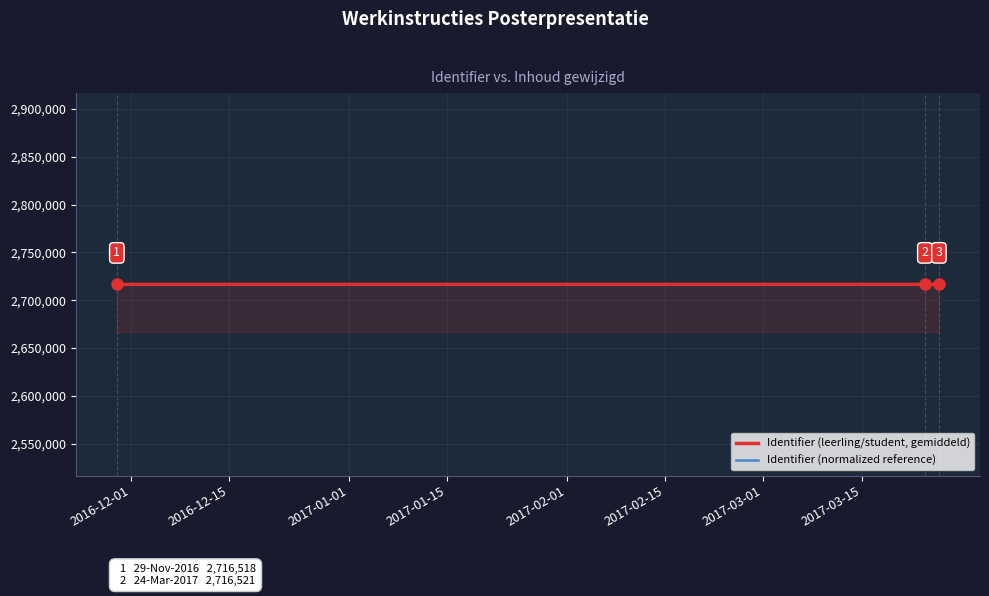

What is the highest value of the Identifier (leerling/student, gemiddeld) series?

2716525